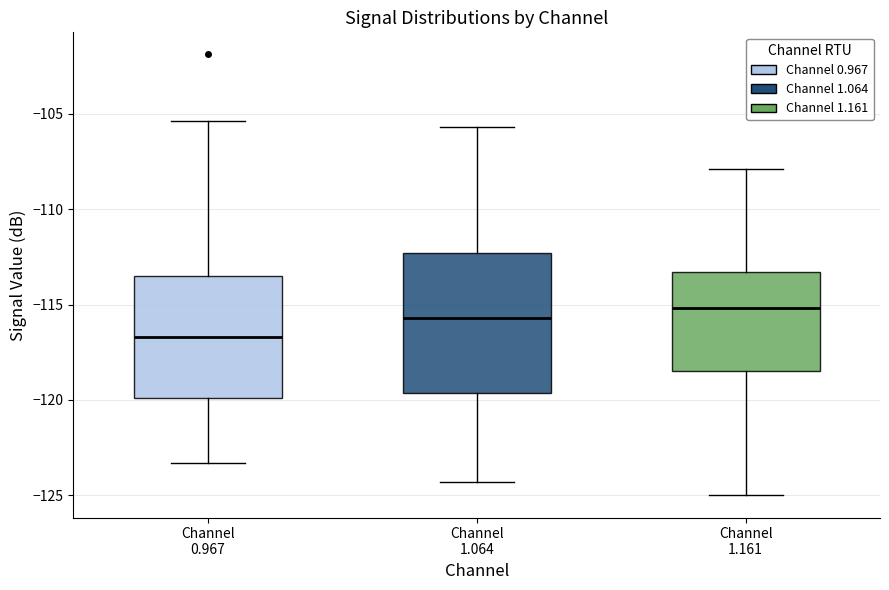

Reading left to right, transcribe this box plot: for each box, give where its median line is, the range the box spans, and where its two whiskers end, as read against the y-axis. The values are not printed on the chart, so give them approximately, as read against the axis.

Channel 0.967: median -116.5, box -120.0 to -113.5, whiskers -123.5 to -105.5
Channel 1.064: median -115.5, box -119.5 to -112.5, whiskers -124.5 to -105.5
Channel 1.161: median -115.0, box -118.5 to -113.5, whiskers -125.0 to -108.0